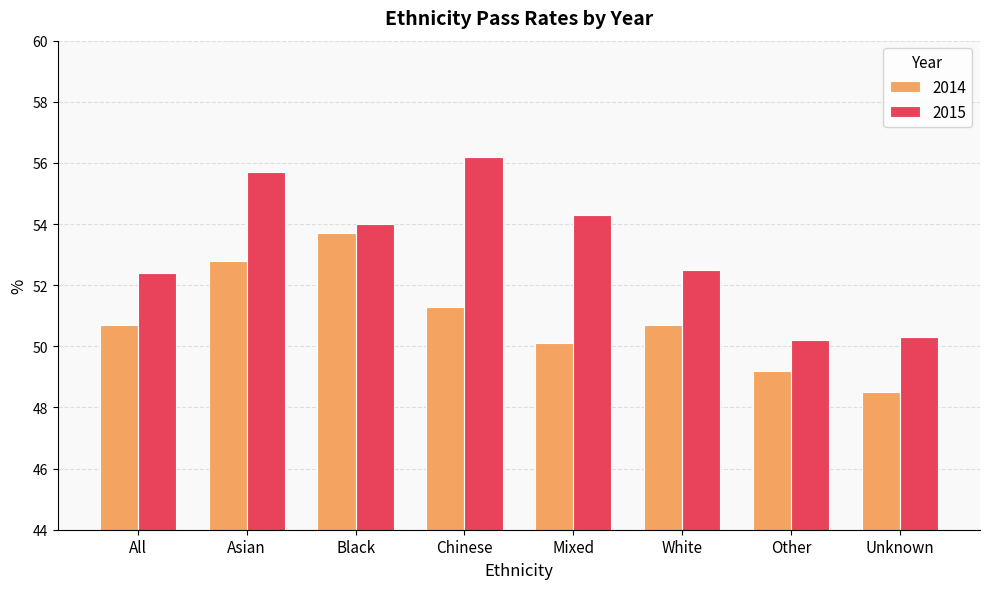

Which series has the largest total across all categories?

2015